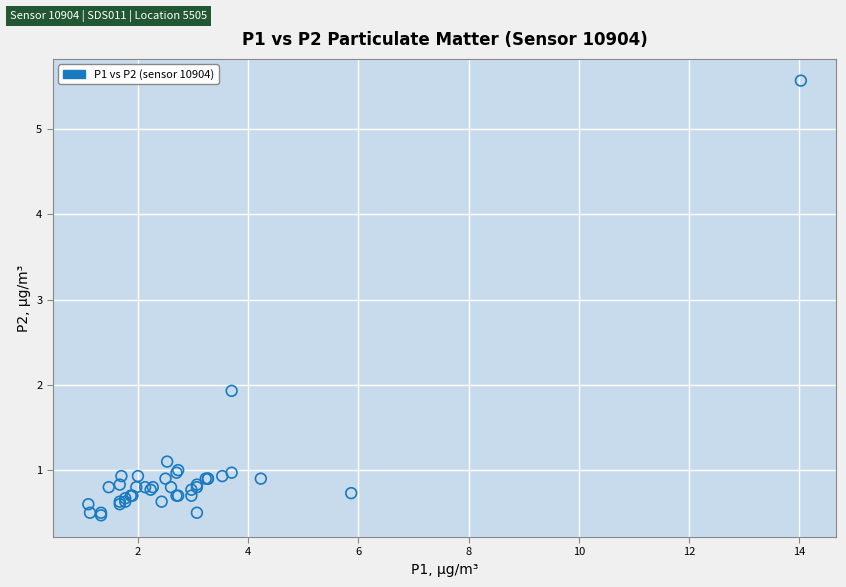

What Y value in the scatter plot is closest to 3?

1.9